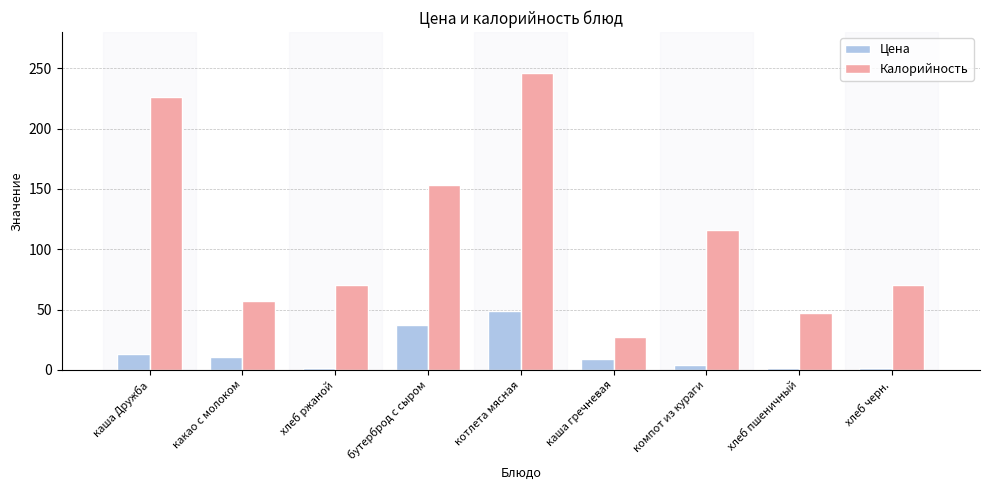

What is the label of the 8th bar from the left?

хлеб пшеничный